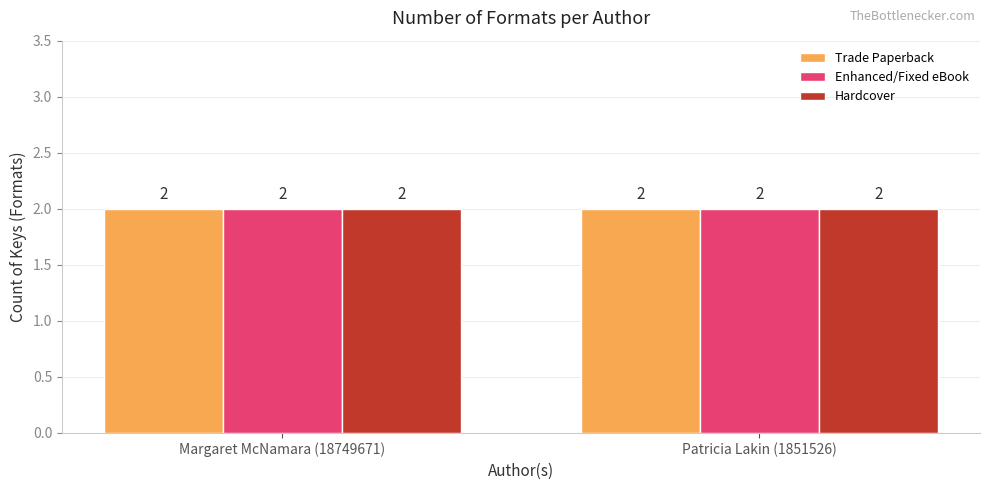

Which series has the largest range (max minus min)?

Trade Paperback